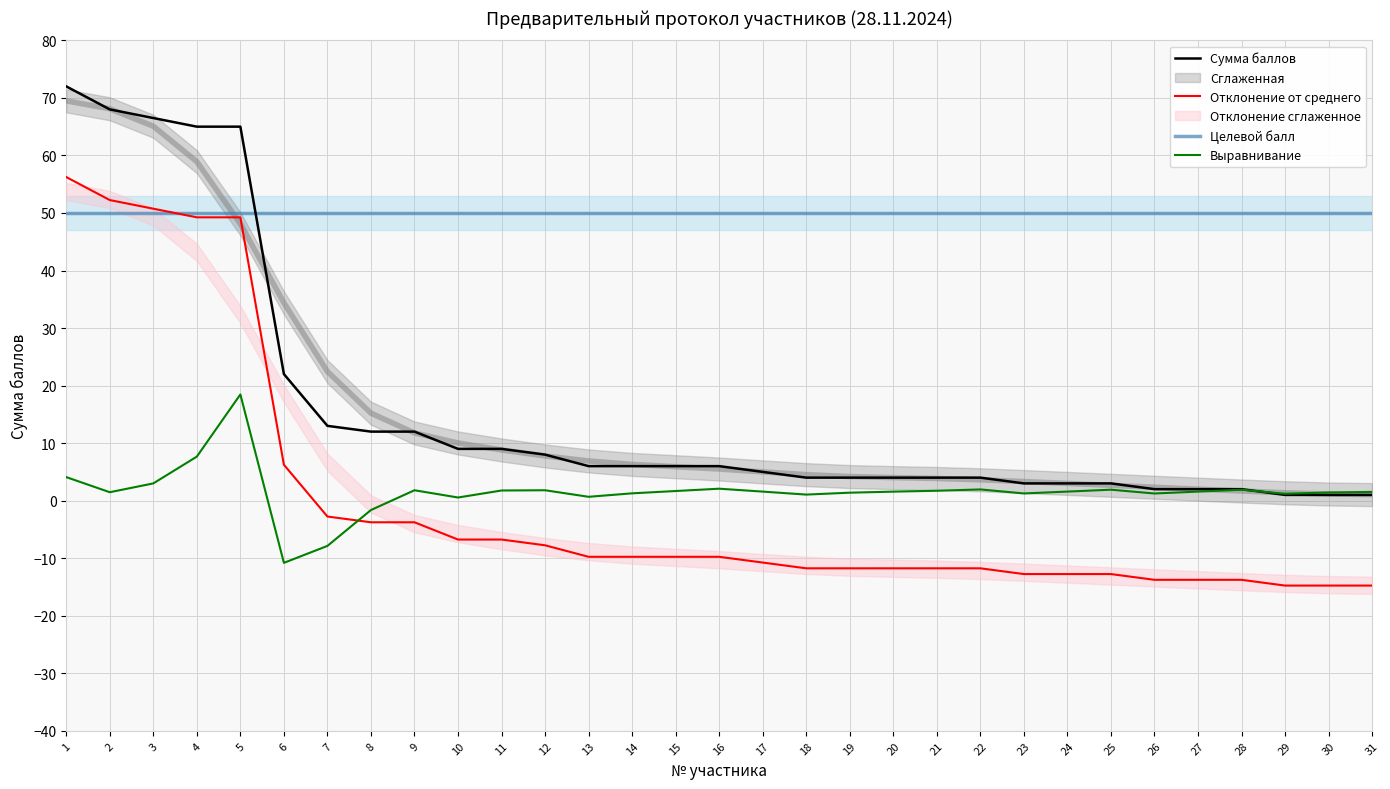

What is the value of the 28th point from the left?

2.0